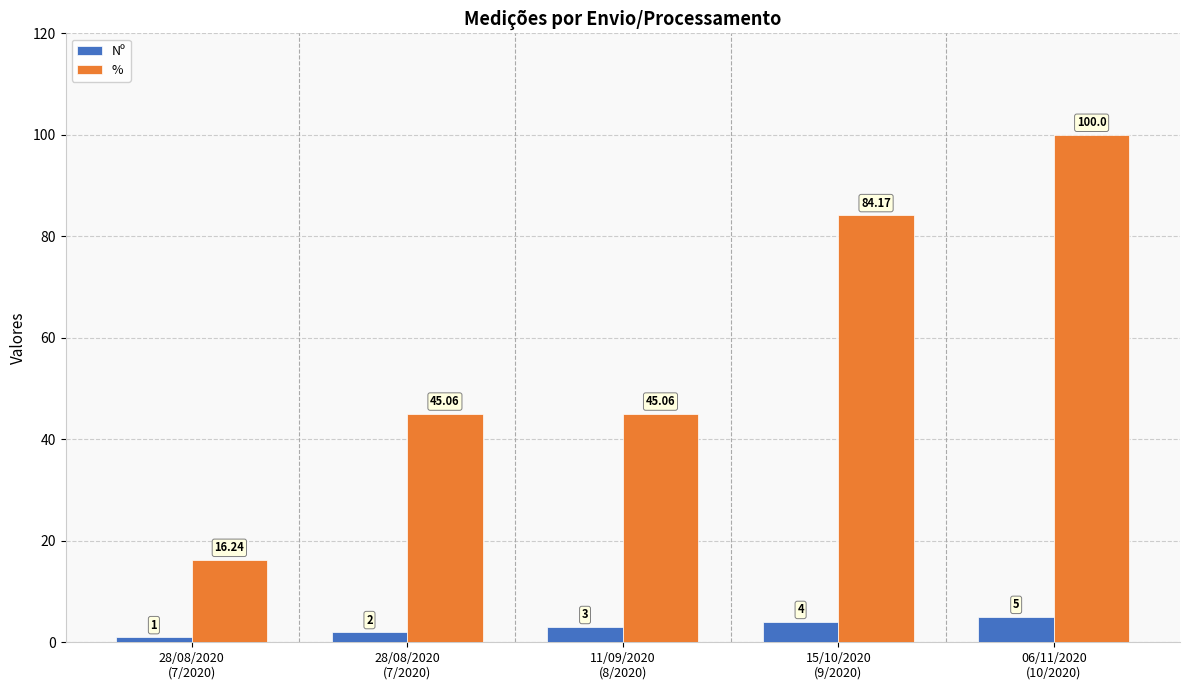

Are the bars grouped side by side (vs. stacked)?

Yes